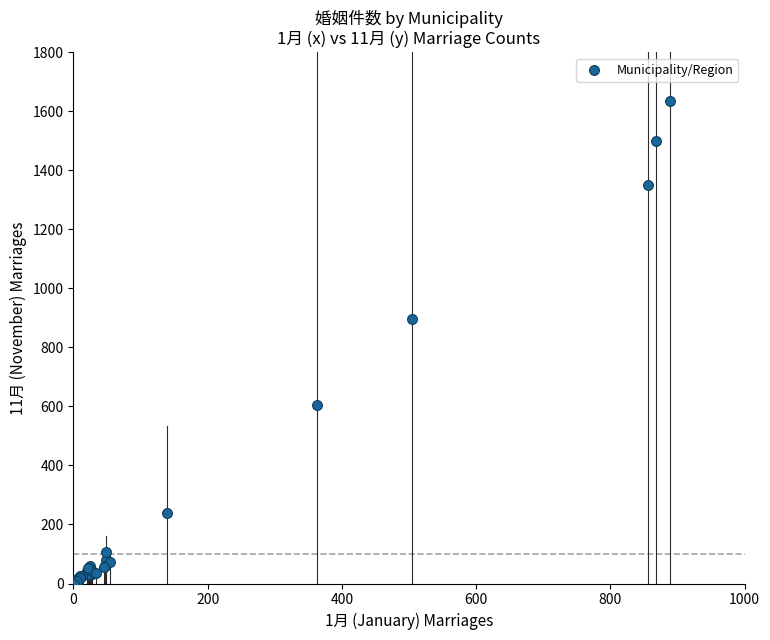

What Y value in the scatter plot is closest to 817?

895